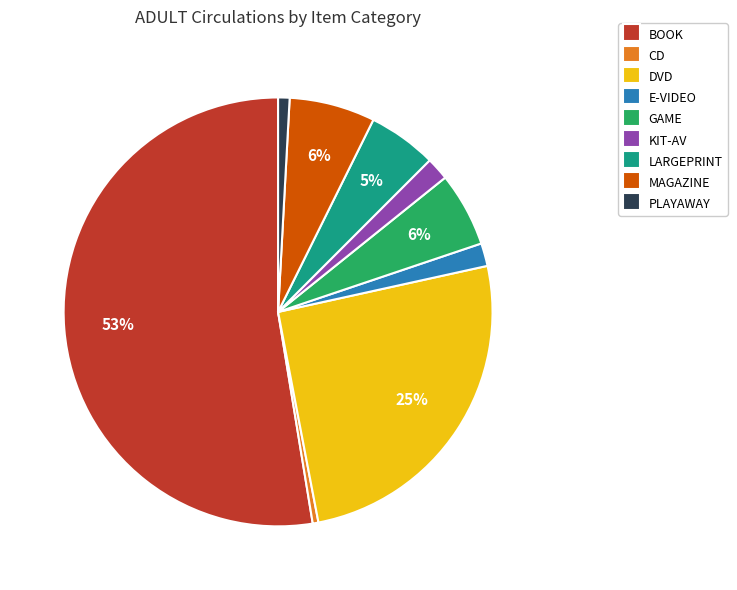

Which has a higher value, MAGAZINE or PLAYAWAY?

MAGAZINE